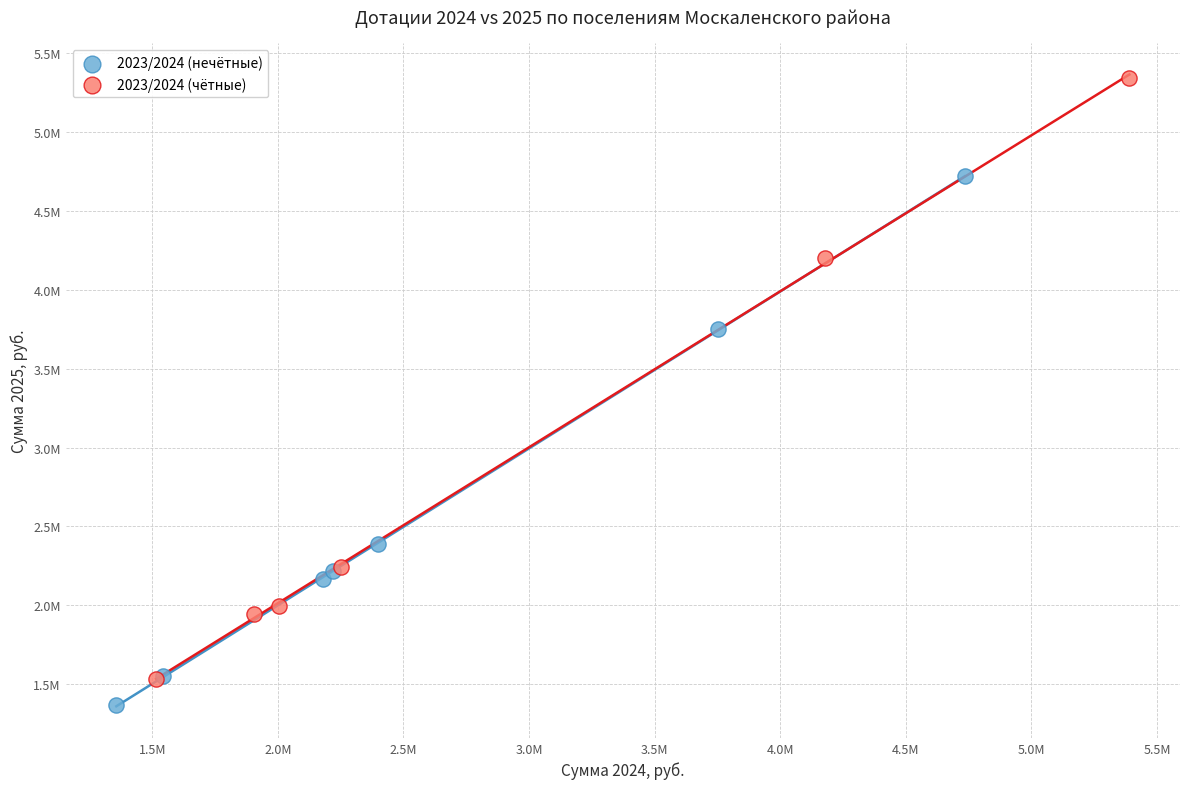

Which series has the widest spread of Y values?

2023/2024 (чётные)